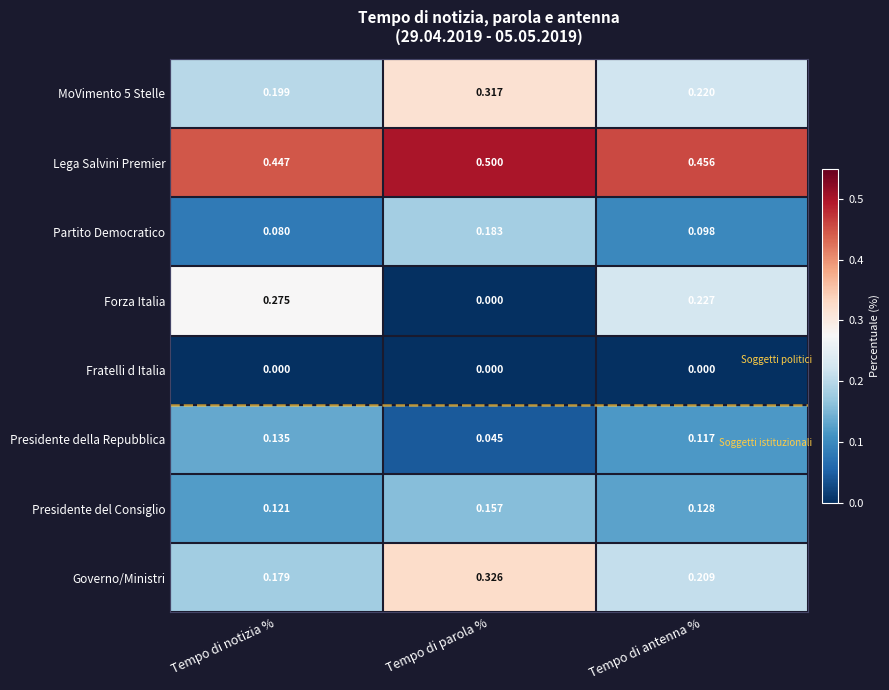

At which label does Presidente del Consiglio reach its peak?

Tempo di parola %